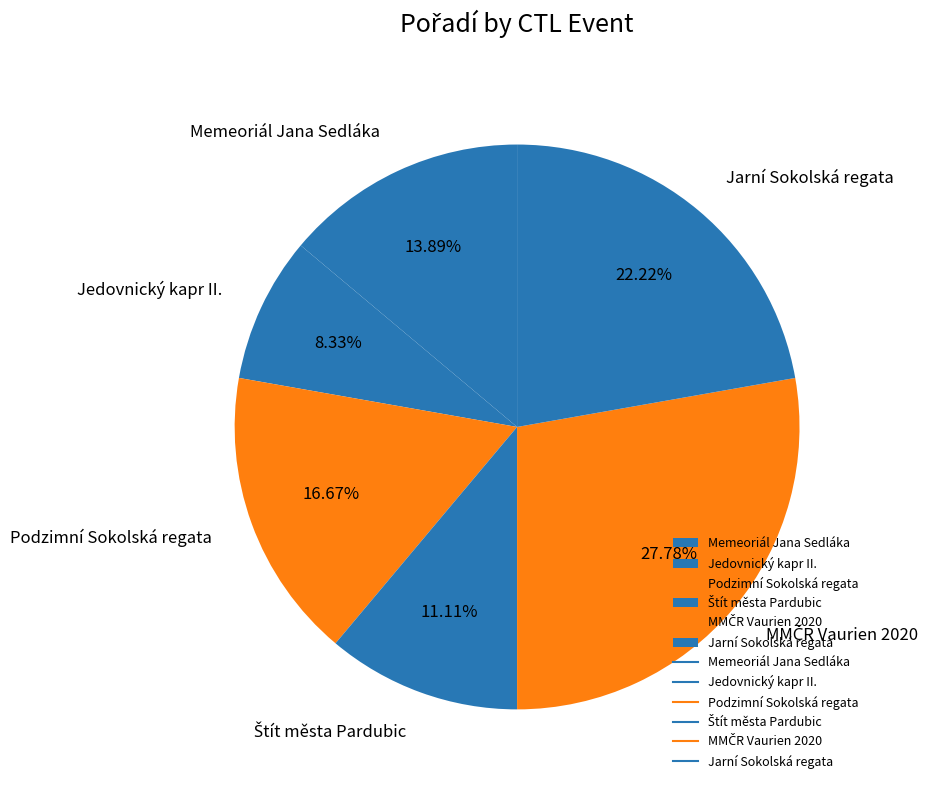

What is the ratio of the value at Jedovnický kapr II. to the value at Memeoriál Jana Sedláka?

0.6